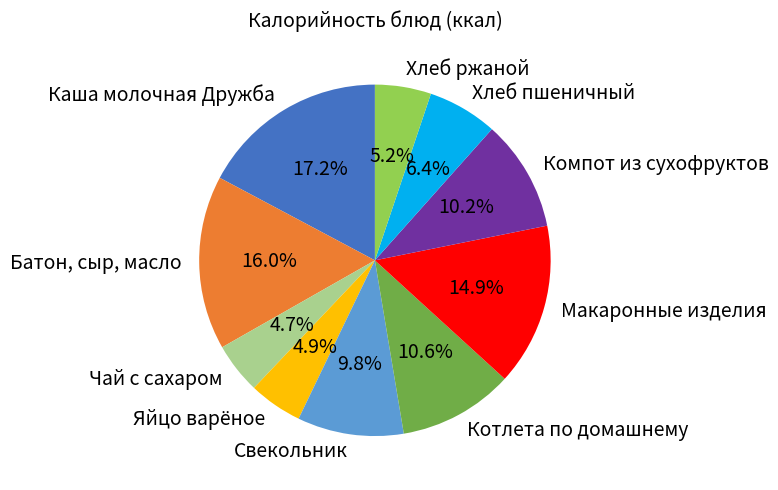

What percentage do Хлеб пшеничный and Чай с сахаром together represent?

11.1%